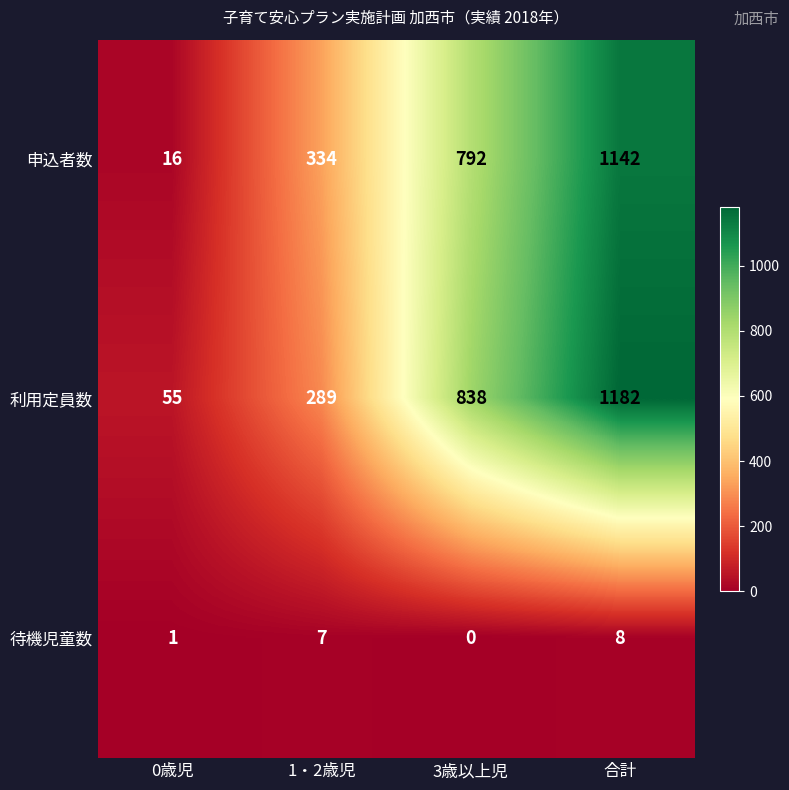

What is the difference between the maximum and minimum values in the 申込者数 series?

1126